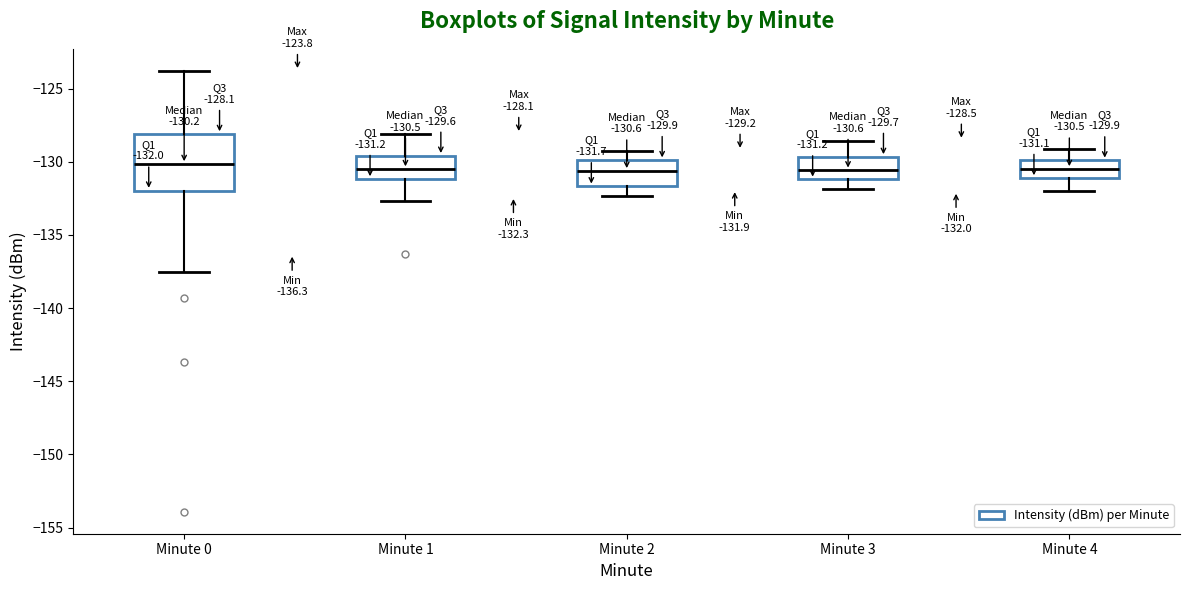

Comparing the boxes themselves (not the whiskers), which one is the tallest?

Minute 0